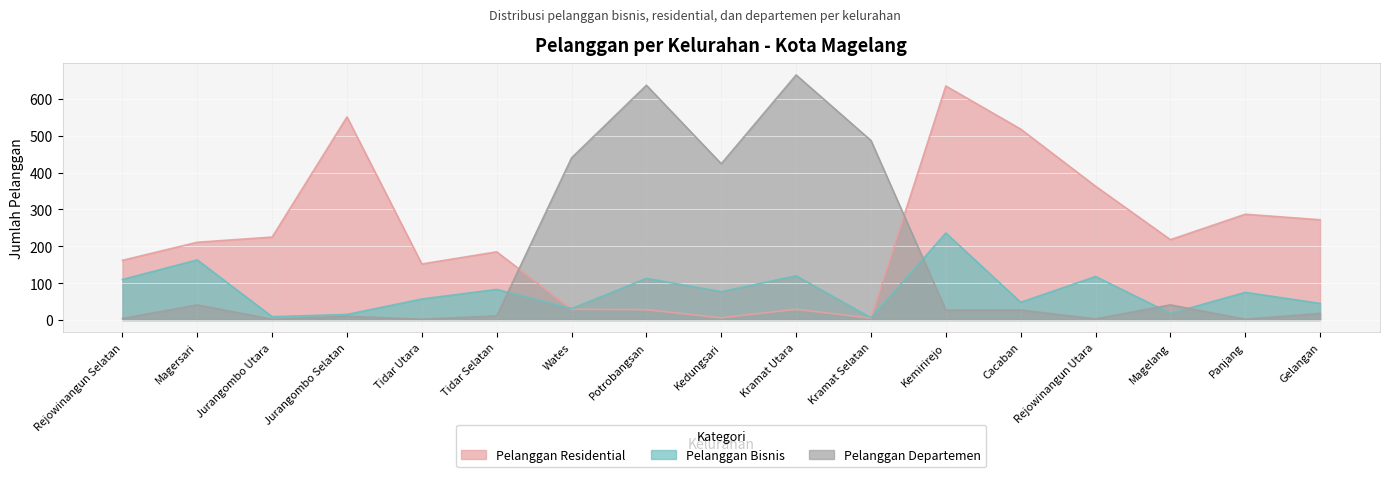

True or false: Pelanggan Bisnis has a value of 45 at Gelangan.

True